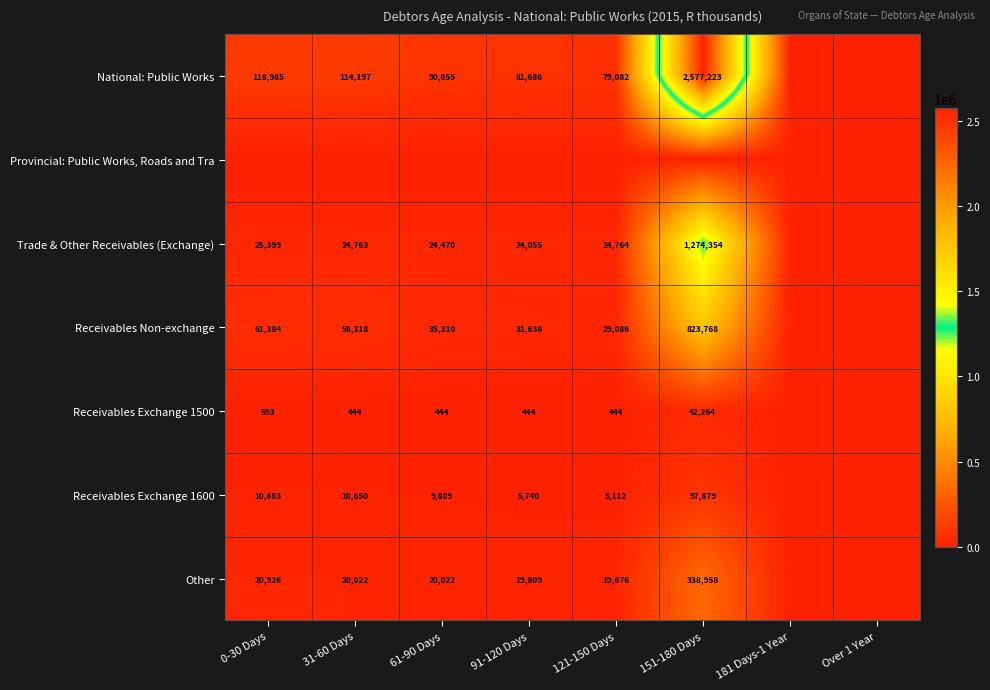

True or false: Receivables Non-exchange has a value of 15327 at 91-120 Days.

False